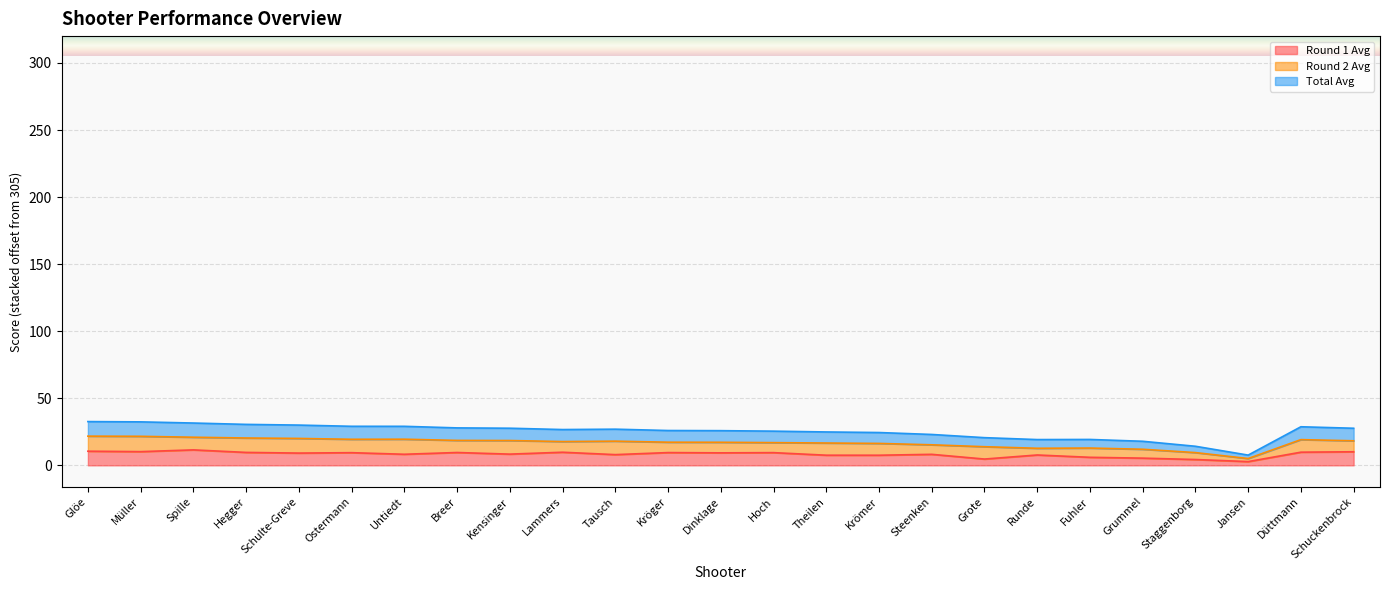

Is it true that Round 1 Avg equals 7.6 at Theilen?

True